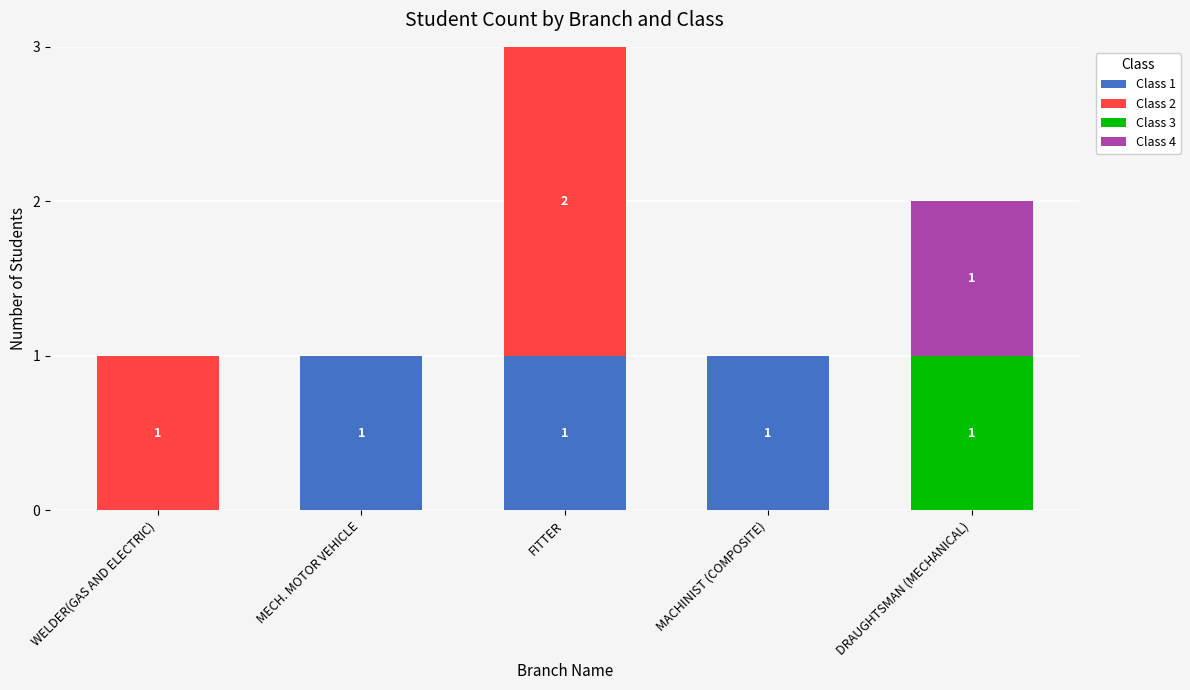

Are the bars grouped side by side (vs. stacked)?

No